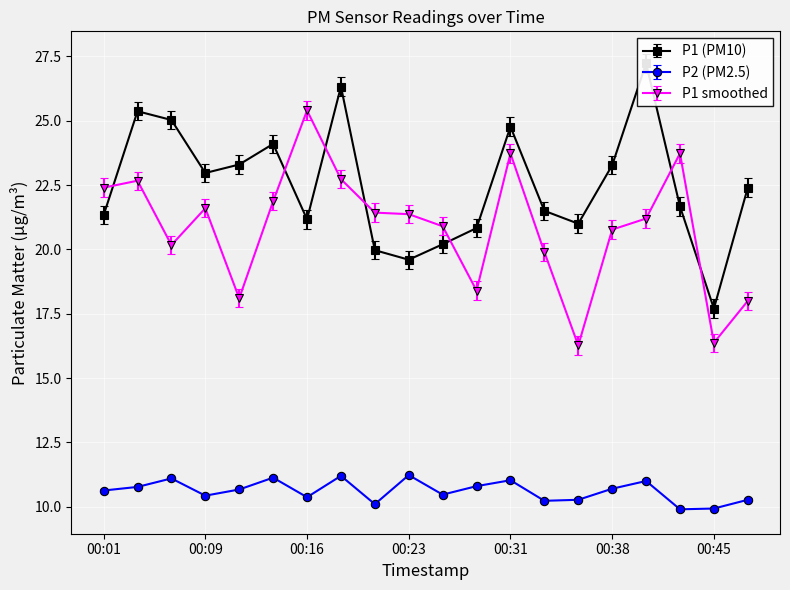

What is the value of the P2 point at the 4th from the left?

10.4